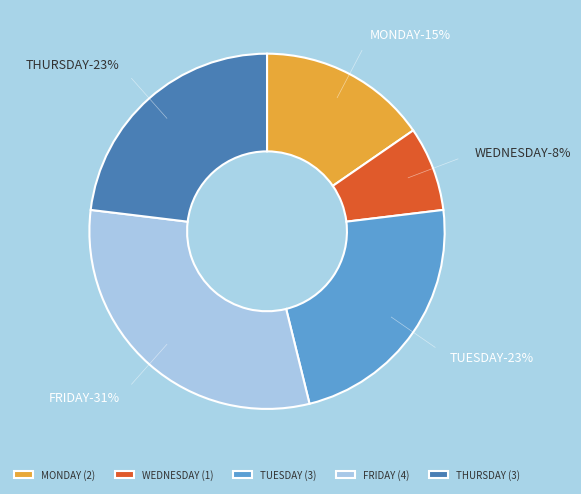

What is the change in value from MONDAY to WEDNESDAY?

-1